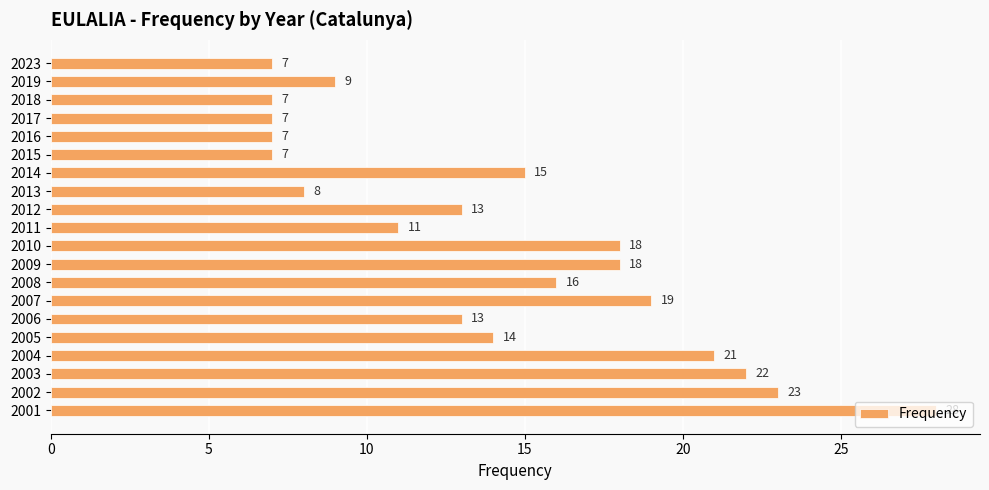

Which category has the highest value across all series?

2001